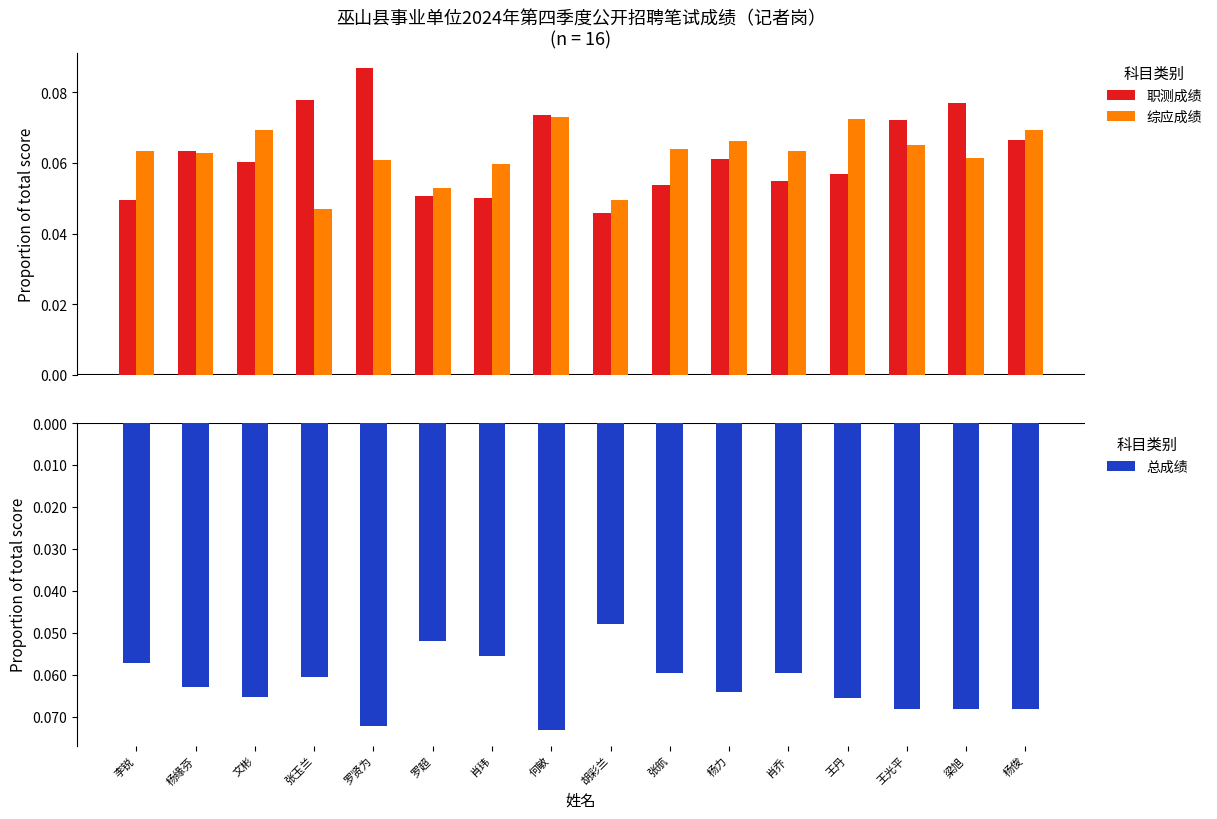

Between 梁旭 and 李锐, which is larger?

梁旭